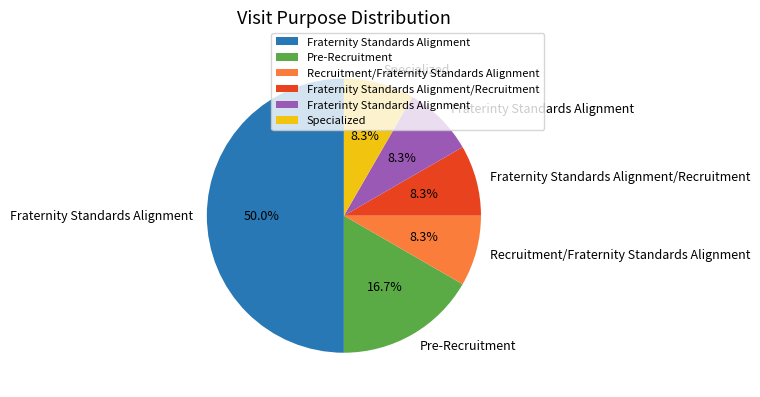

Which slice is the largest?

Fraternity Standards Alignment